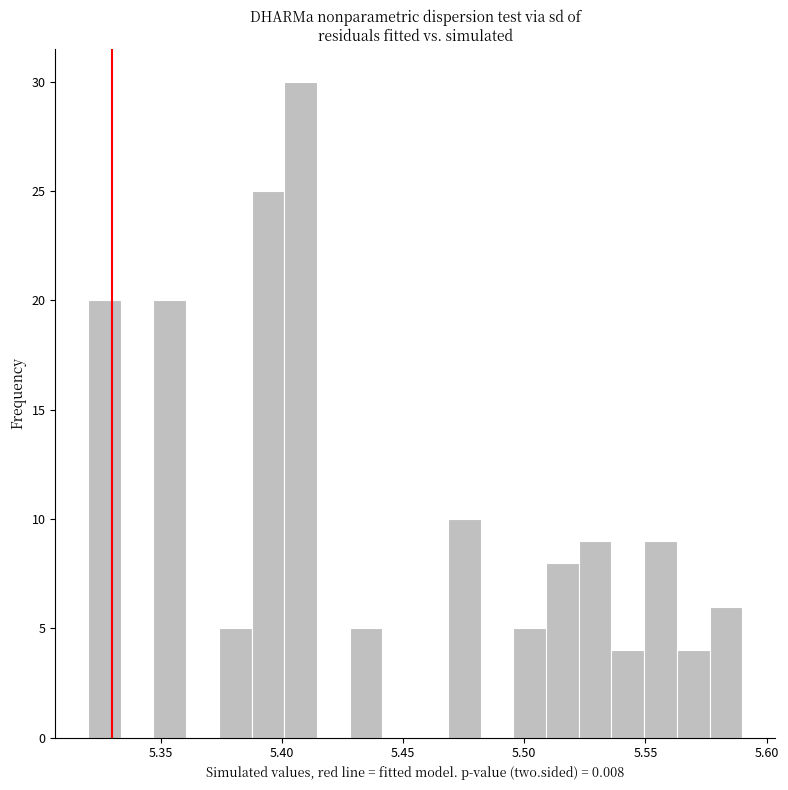

Around what value on the x-axis is the tallest bar? Give the approximate position of its centre, as read against the axis.

5.410